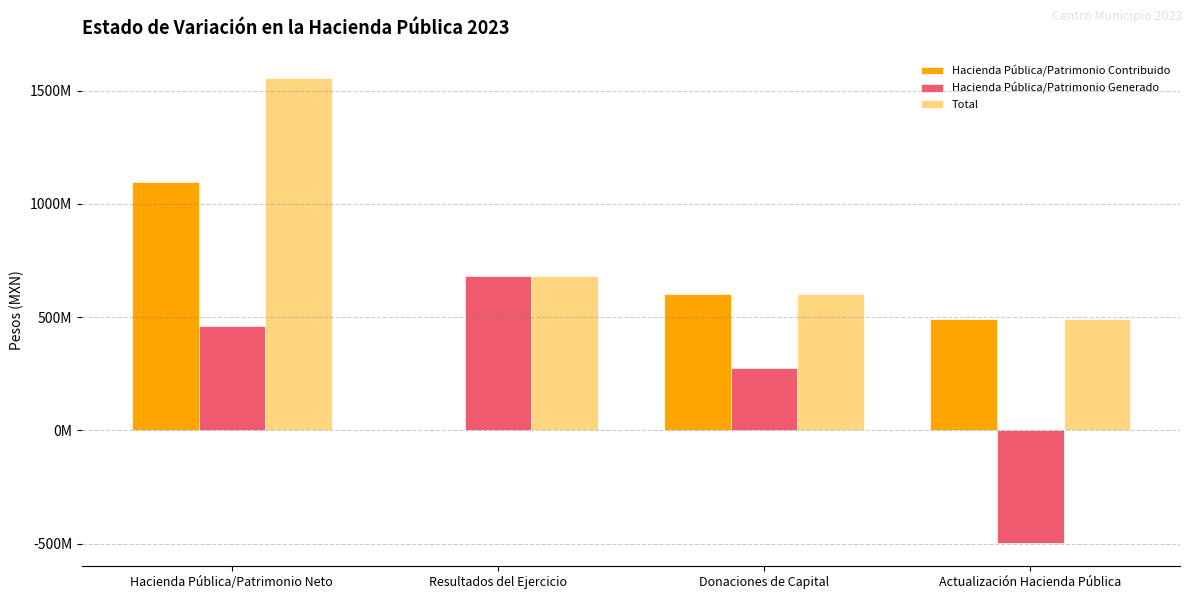

What are all the series names shown in the legend?

Hacienda Pública/Patrimonio Contribuido, Hacienda Pública/Patrimonio Generado, Total